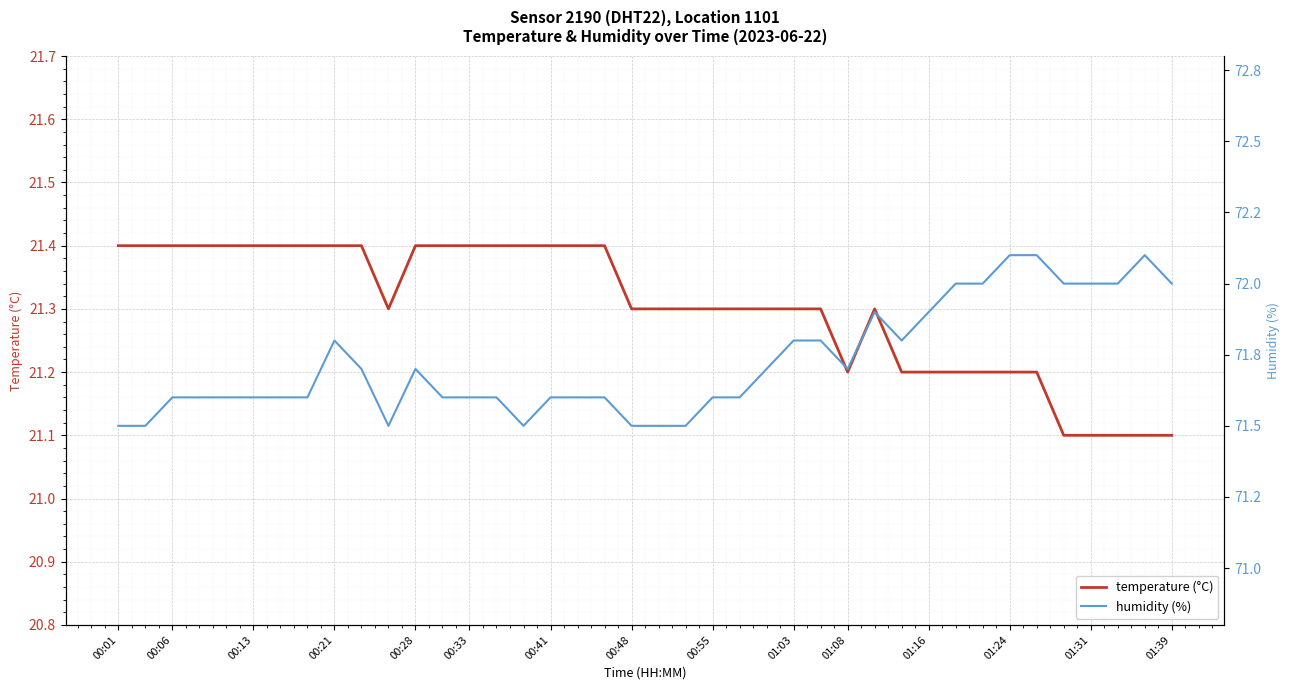

What are all the series names shown in the legend?

temperature (°C), humidity (%)